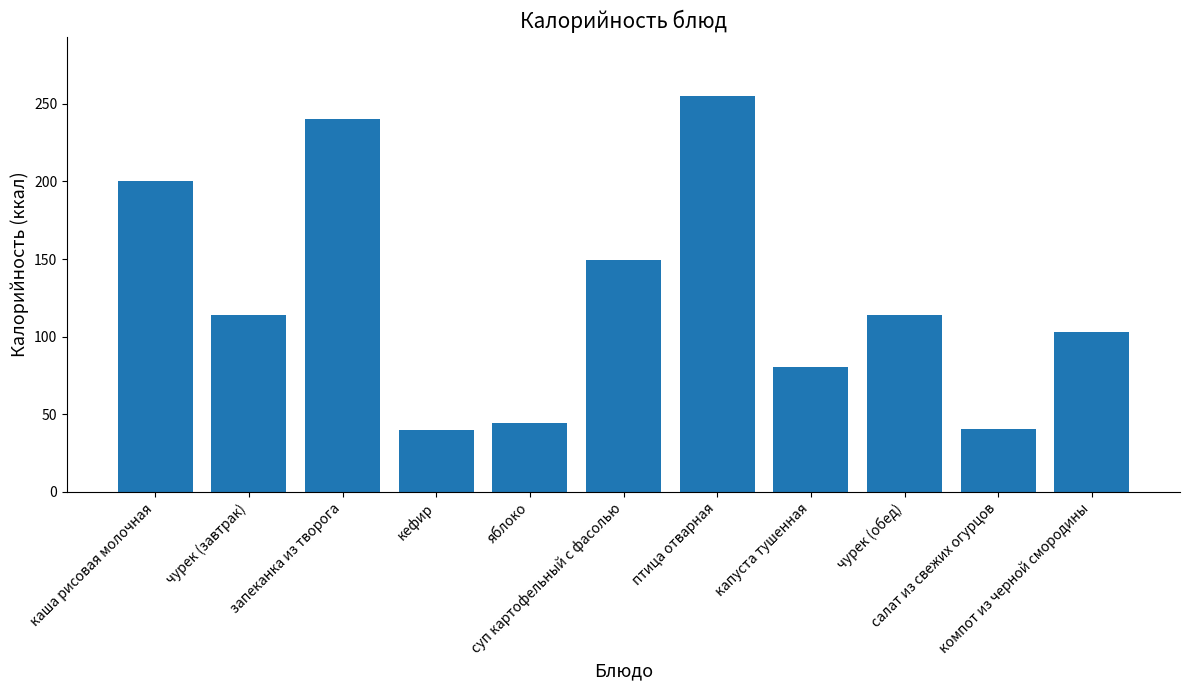

How many values exceed 114?

6